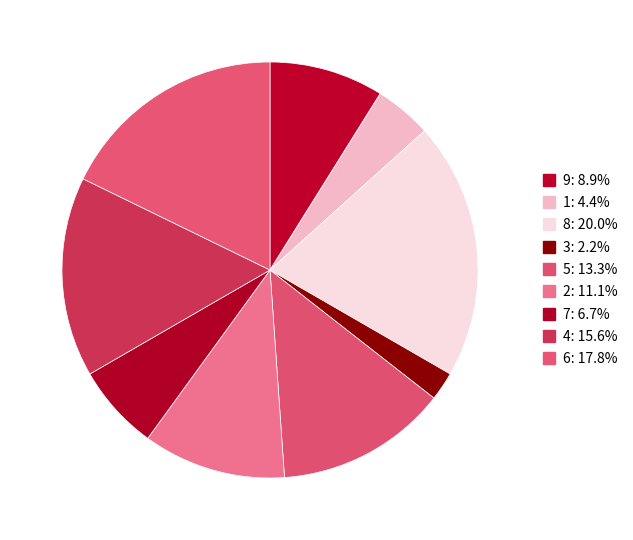

To the nearest percent, what percentage of the pie is 7?

7%